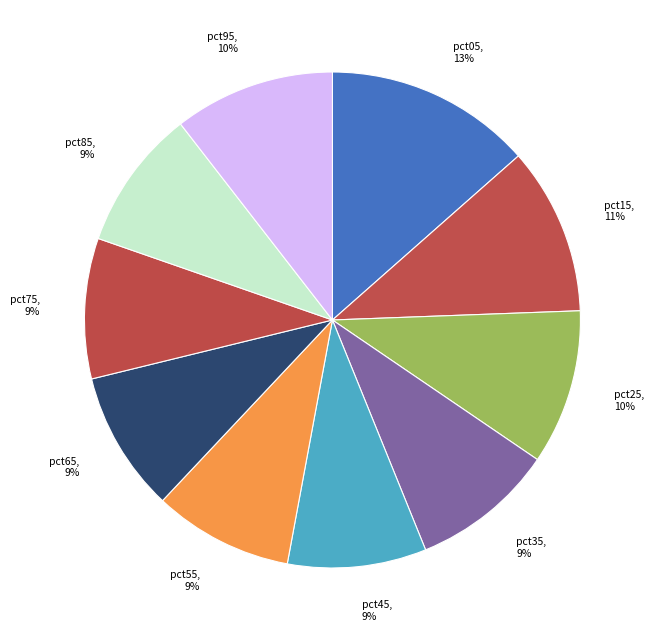

To the nearest percent, what percentage of the pie is pct55?

9%